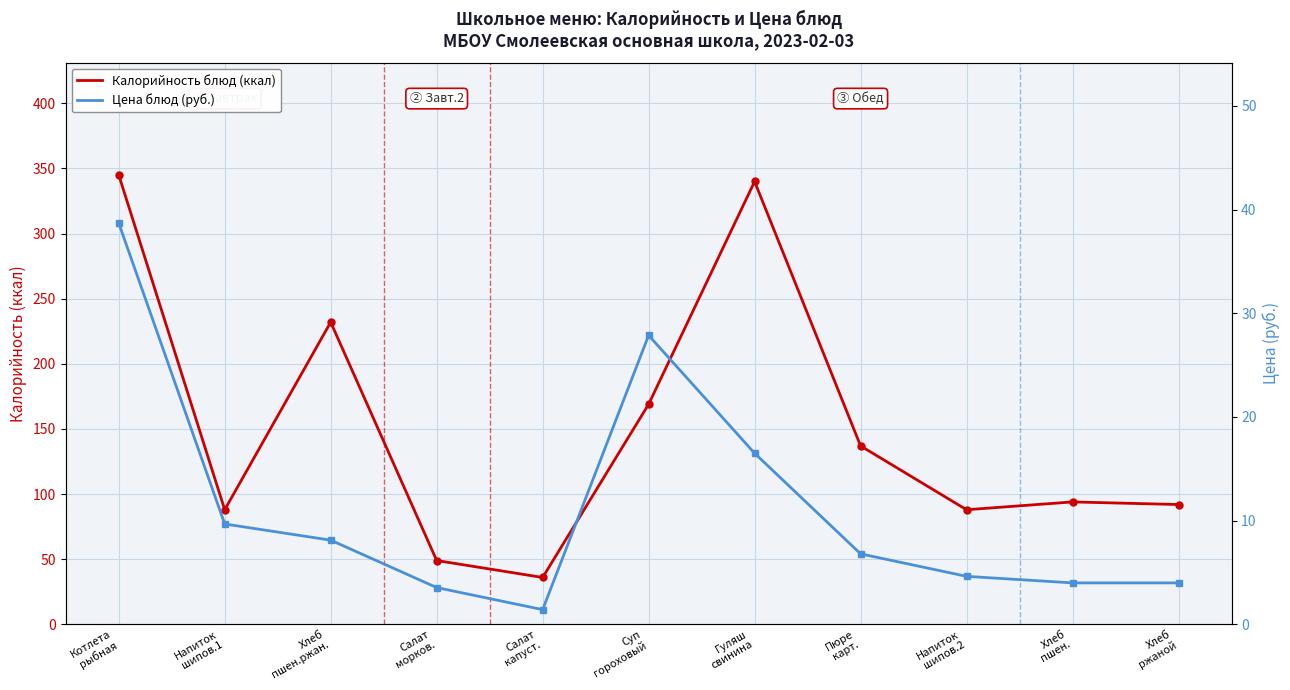

Where is the first local maximum for Цена блюд (руб.)?

Суп
гороховый